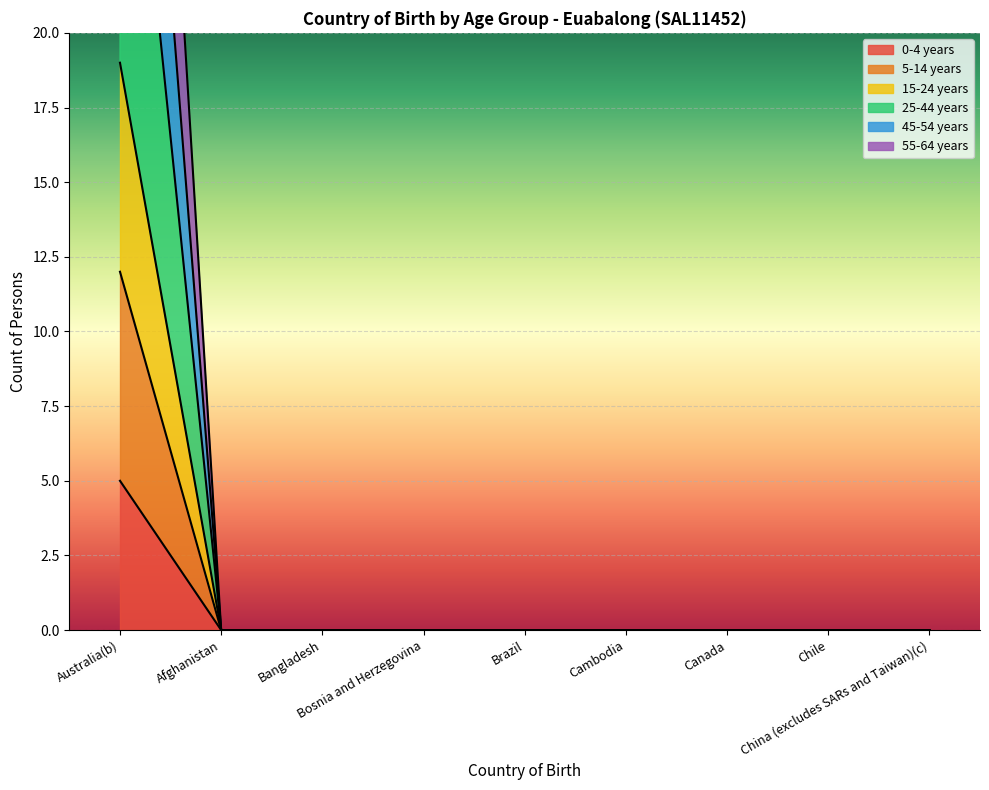

At which category does the chart reach its peak across all series?

Australia(b)